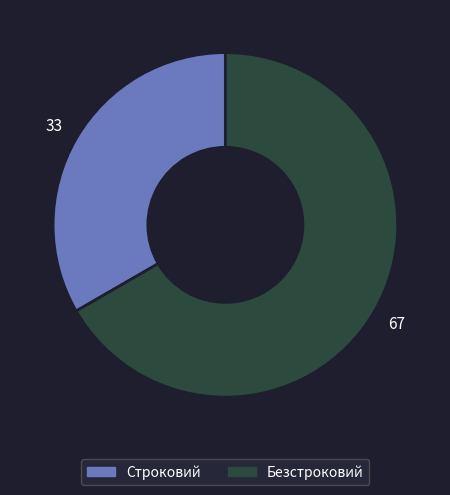

How many segments does this pie chart have?

2